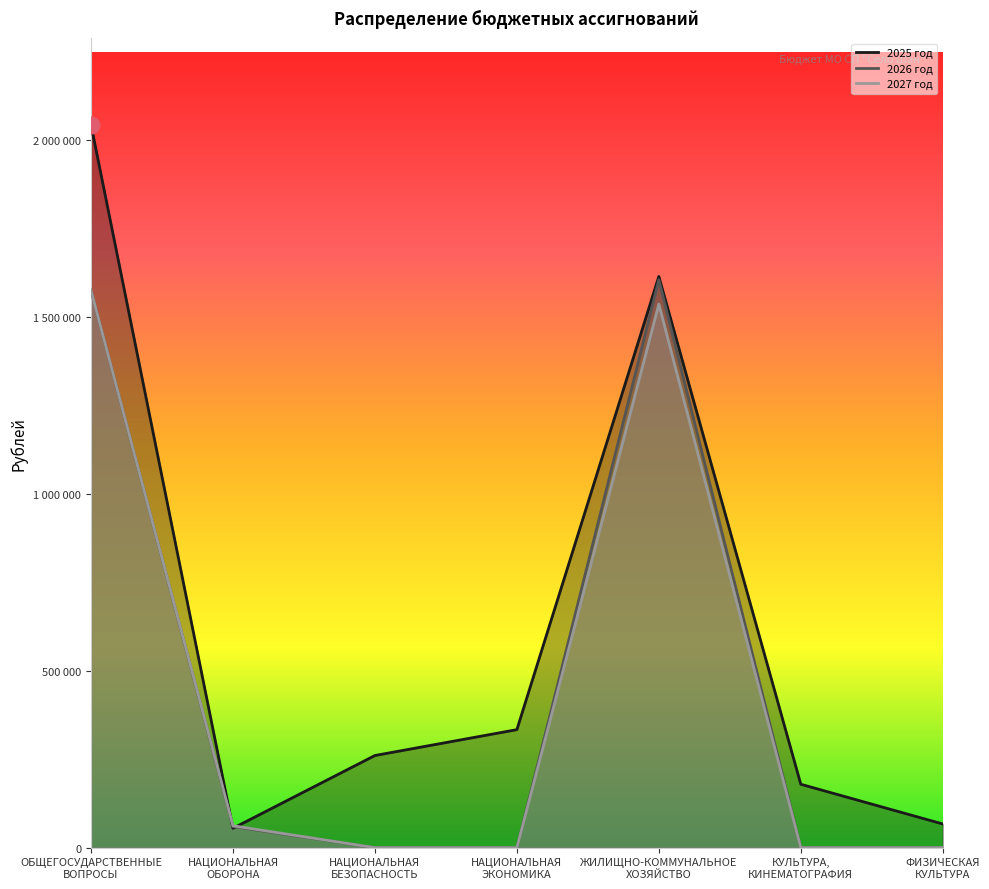

What are all the series names shown in the legend?

2025 год, 2026 год, 2027 год